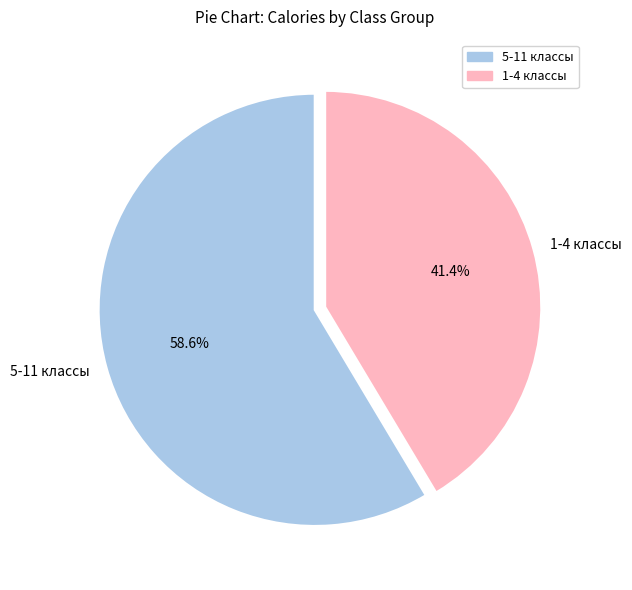

How many segments does this pie chart have?

2